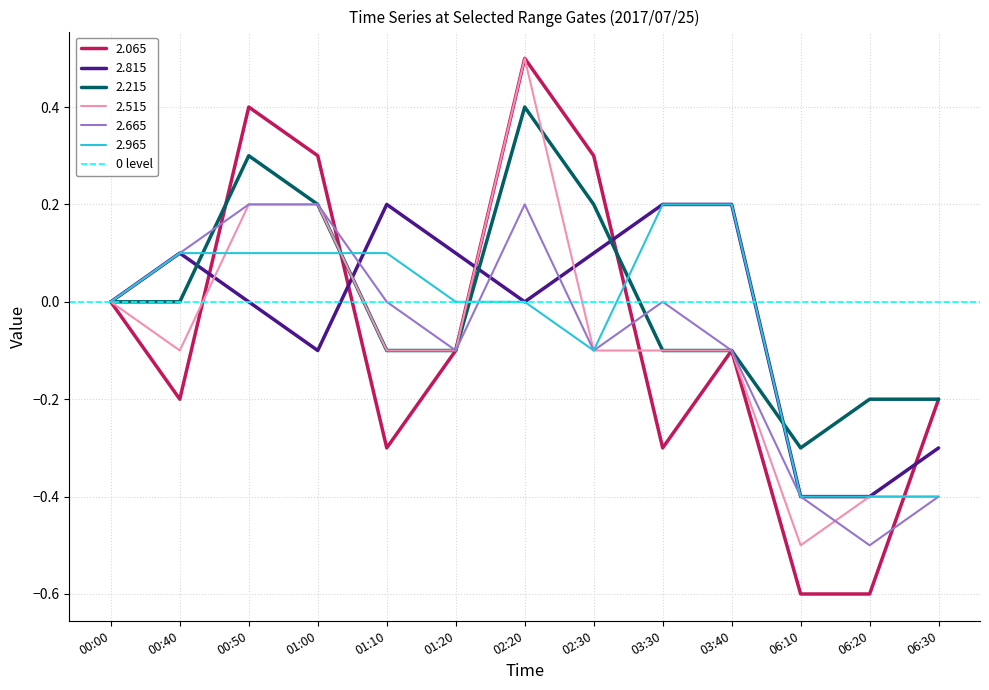

Is it true that 2.515 equals -0.2 at 01:20?

False